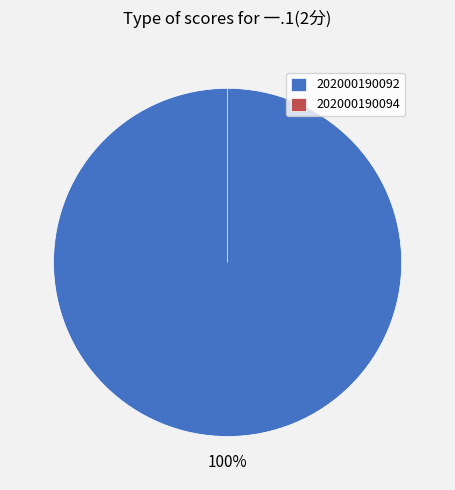

Is it true that 202000190094 is 0% of the pie?

True